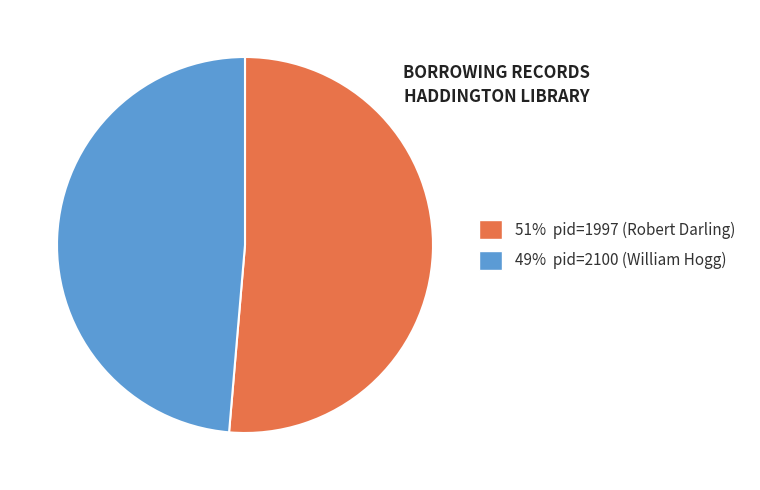

Which slice is the largest?

51% pid=1997 (Robert Darling)